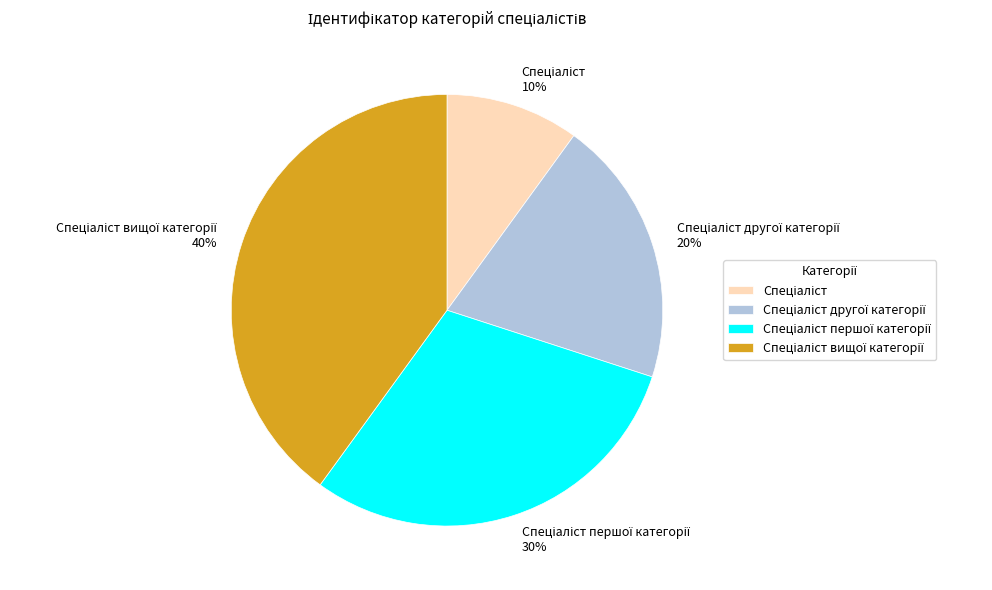

To the nearest percent, what is the difference between the largest and smallest slice percentages?

30%